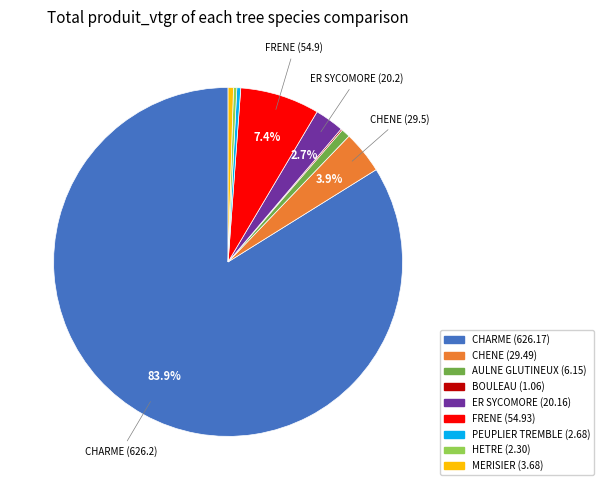

To the nearest percent, what is the average slice percentage?

11%